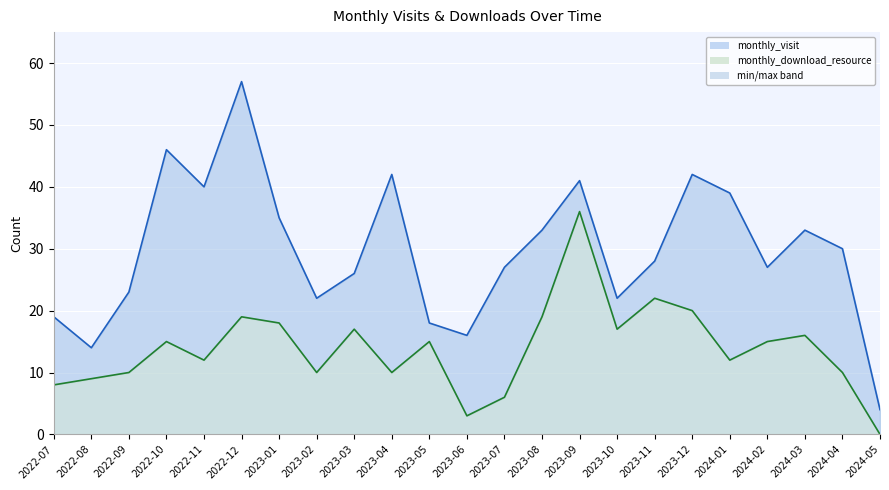

At which category is the sum across all series the highest?

2023-09